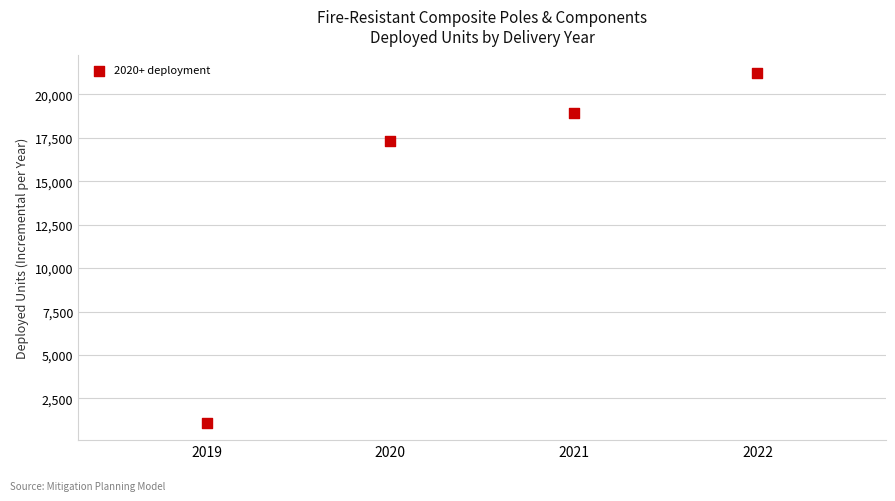

What Y value in the scatter plot is closest to 11169?

17304.5